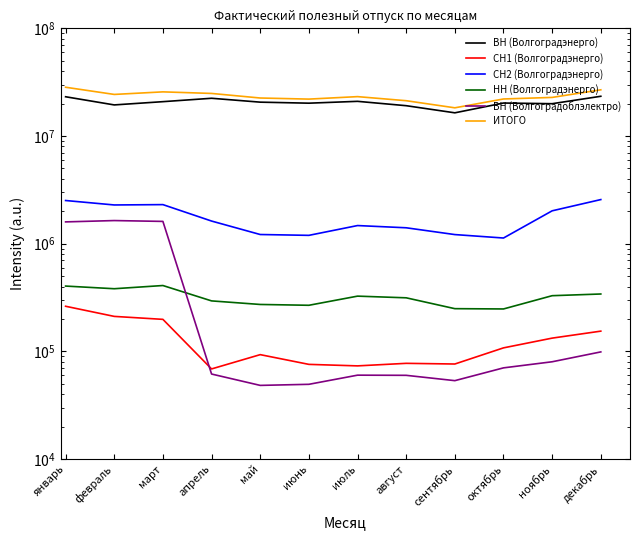

Is it true that ИТОГО equals 24851477 at апрель?

True